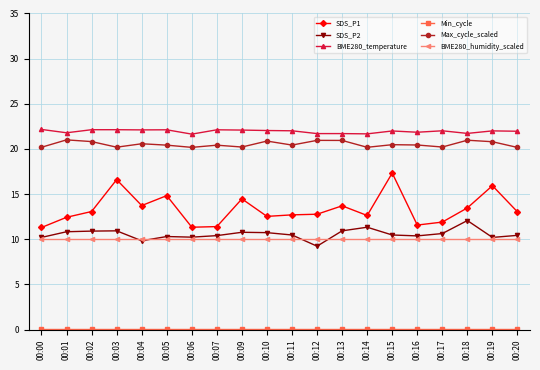

Is it true that SDS_P2 equals 7.1 at 00:15?

False